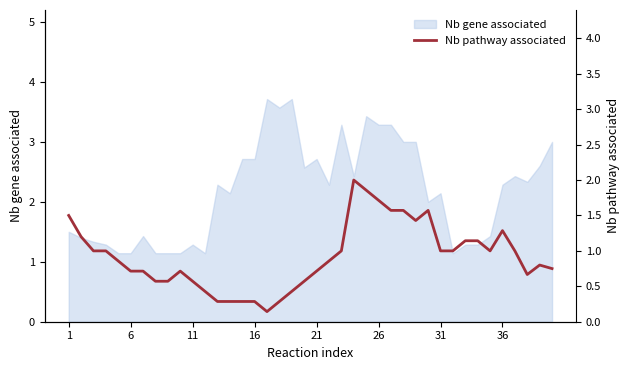

What is the minimum value for Nb gene associated?

1.1